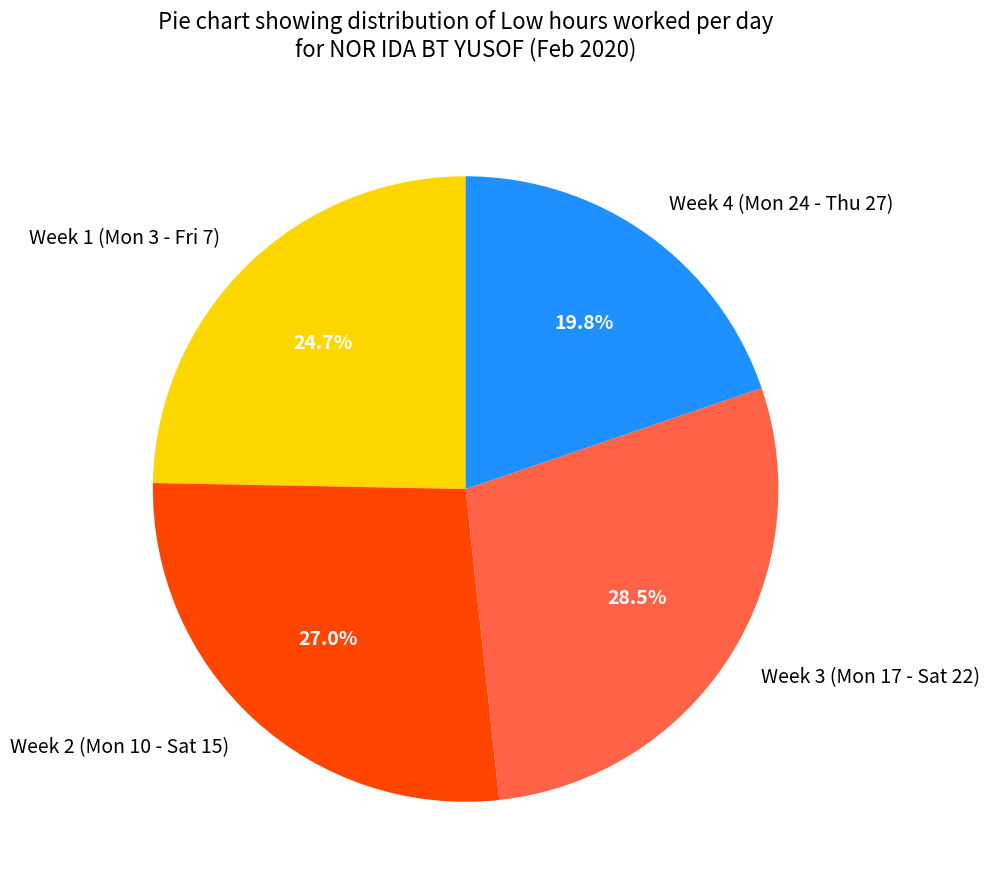

To the nearest percent, what is the average slice percentage?

25%